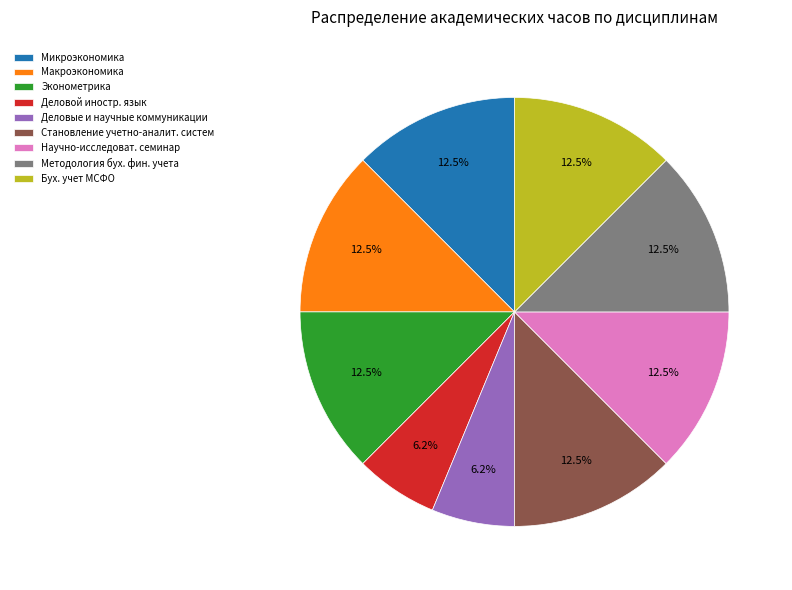

Approximately how many times larger is the value at Деловые и научные коммуникации compared to Научно-исследоват. семинар?

0.5